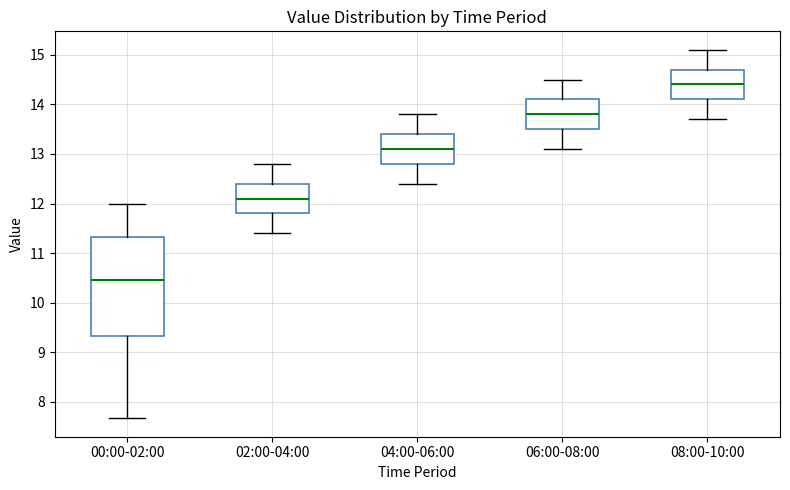

Reading left to right, transcribe this box plot: for each box, give where its median line is, the range the box spans, and where its two whiskers end, as read against the y-axis. The values are not printed on the chart, so give them approximately, as read against the axis.

00:00-02:00: median 10.5, box 9.3 to 11.3, whiskers 7.7 to 12.0
02:00-04:00: median 12.1, box 11.8 to 12.4, whiskers 11.4 to 12.8
04:00-06:00: median 13.1, box 12.8 to 13.4, whiskers 12.4 to 13.8
06:00-08:00: median 13.8, box 13.5 to 14.1, whiskers 13.1 to 14.5
08:00-10:00: median 14.4, box 14.1 to 14.7, whiskers 13.7 to 15.1